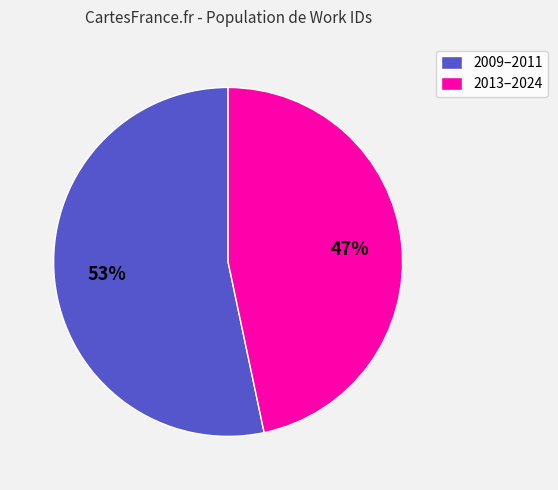

Count the number of slices in the pie.

2